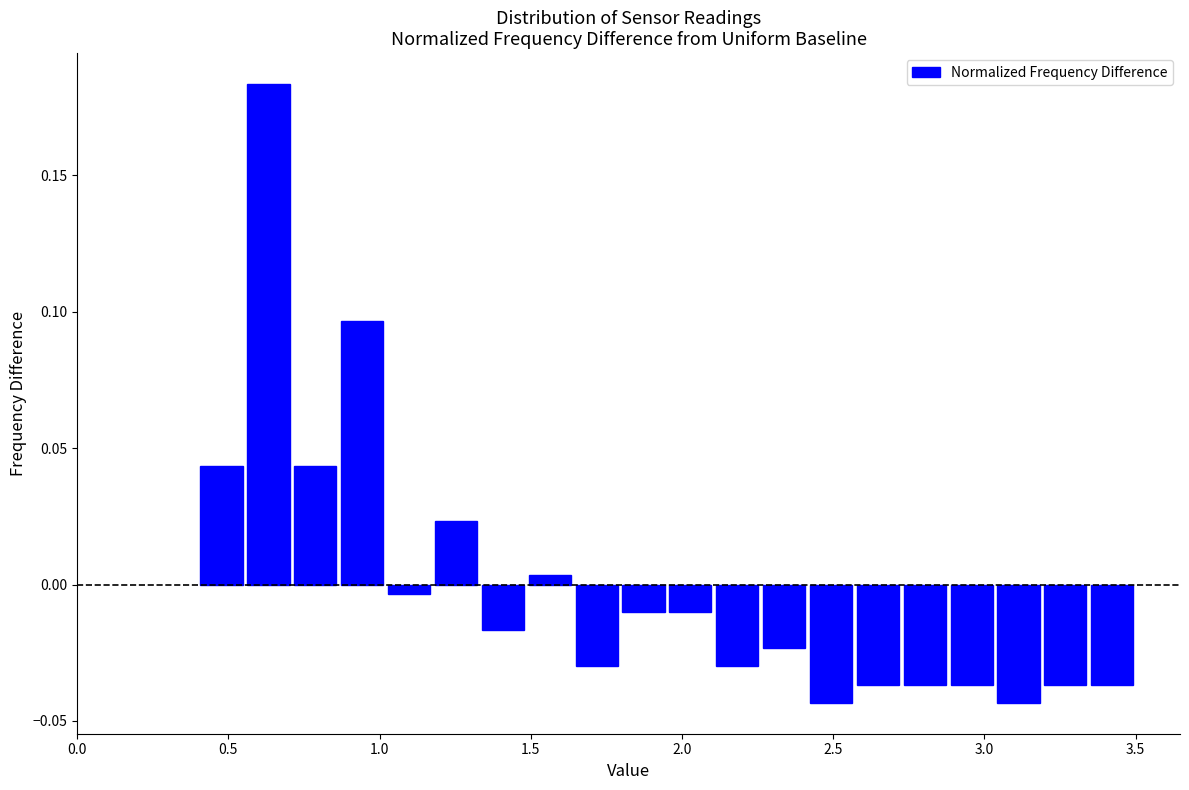

Read against the x-axis, roughly where is the centre of the tallest bar?

0.65